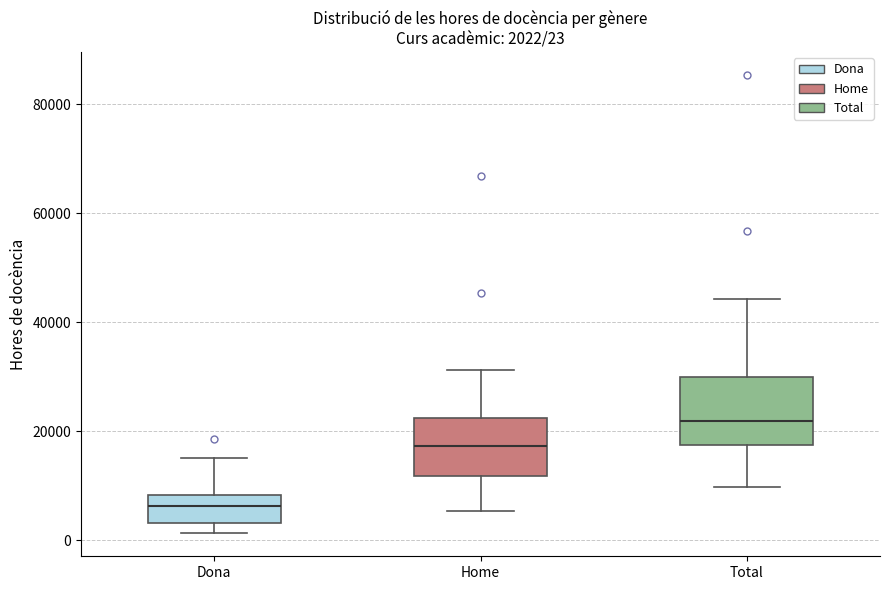

Which box's median line is the highest?

Total